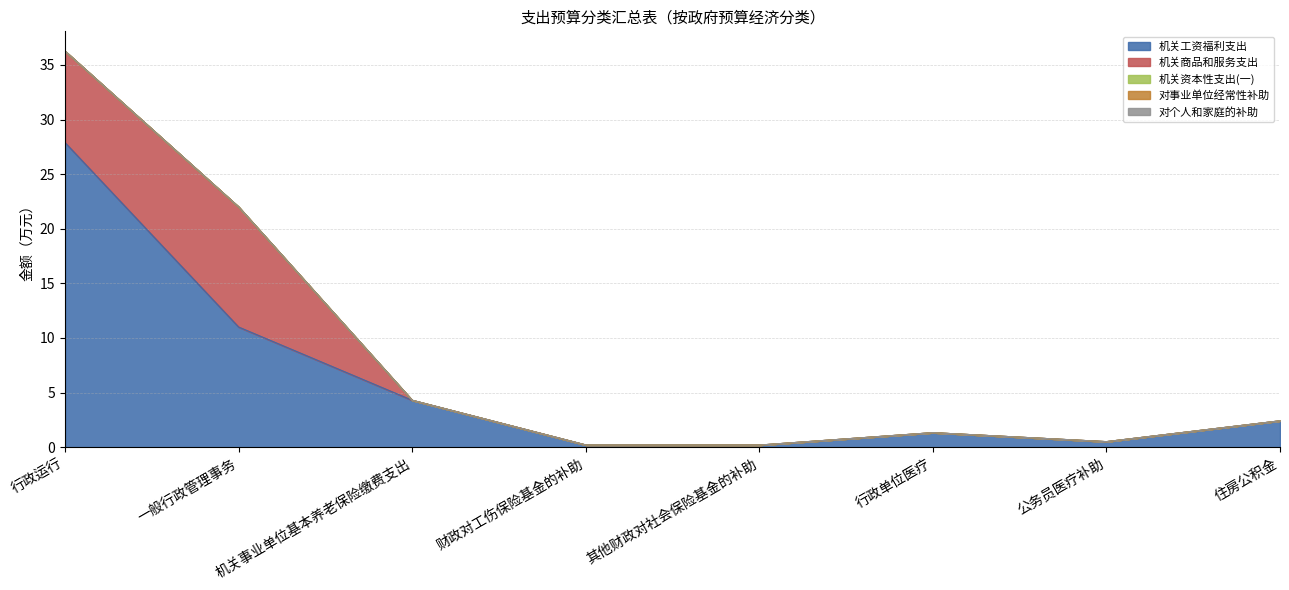

Does the chart have visible grid lines?

Yes